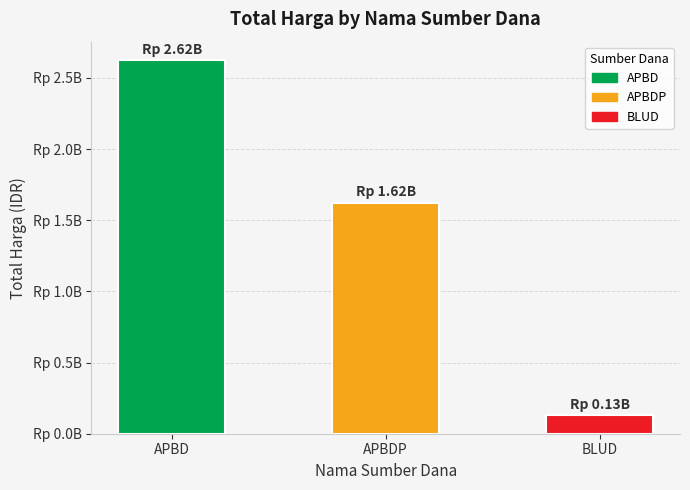

Reading left to right, extract all data points from this chart.

APBD=2623786025	APBDP=1622018150	BLUD=129791000